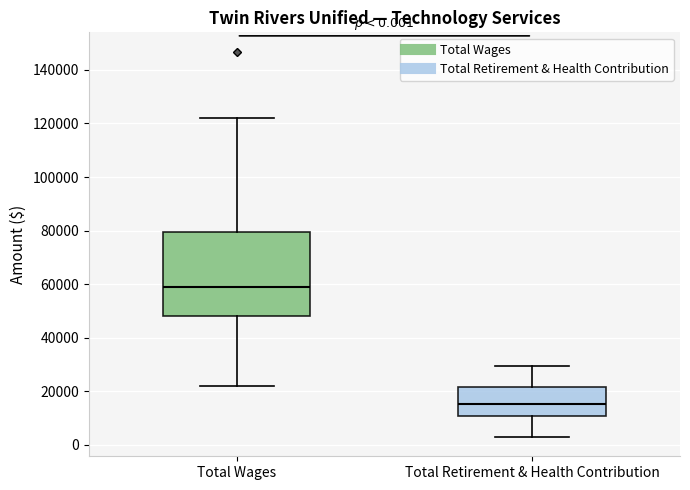

Comparing the boxes themselves (not the whiskers), which one is the tallest?

Total Wages